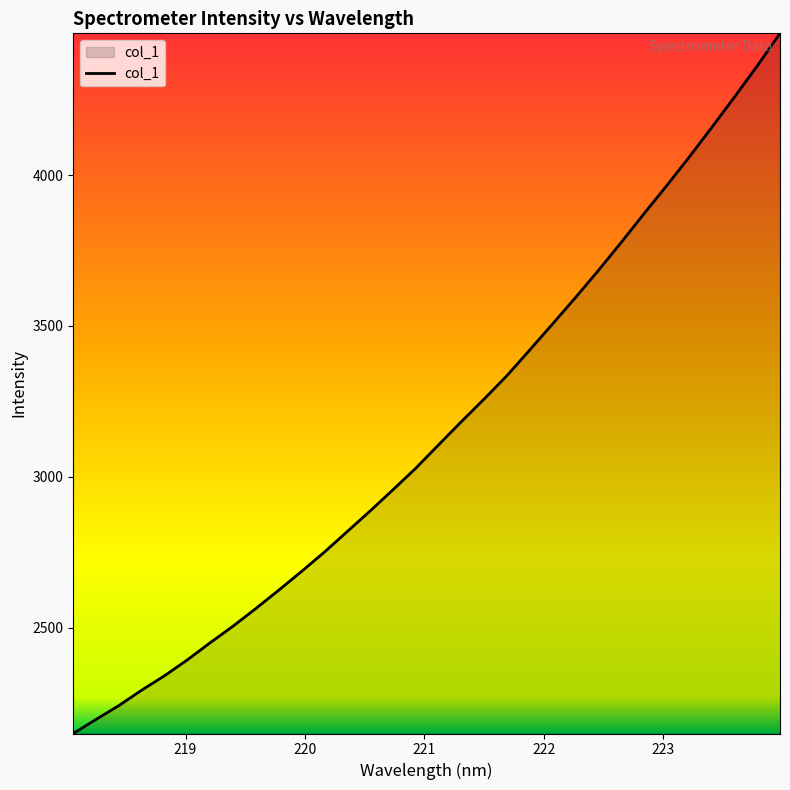

What is the maximum value shown in the chart?

4470.1